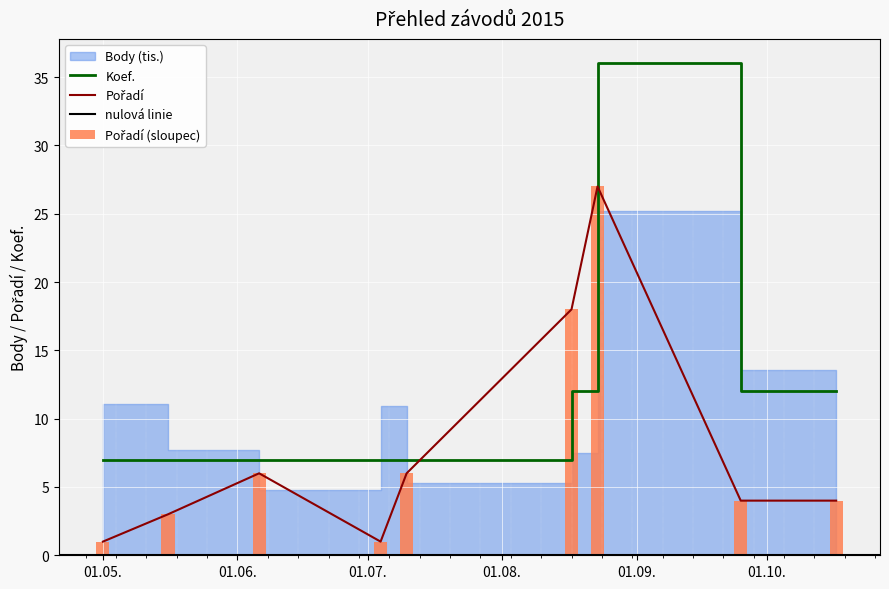

At which category is the sum across all series the highest?

2015-08-23